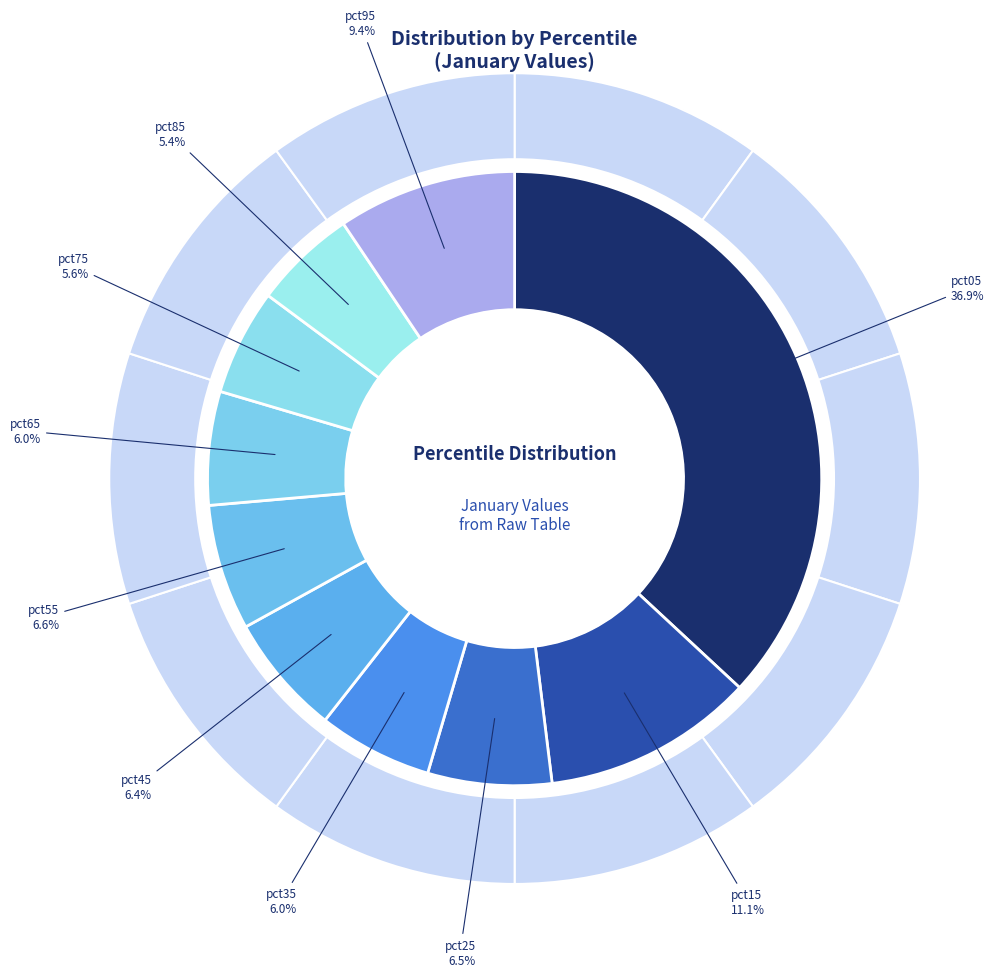

Rank the categories by value from lowest to highest.

pct85, pct75, pct65, pct35, pct45, pct25, pct55, pct95, pct15, pct05